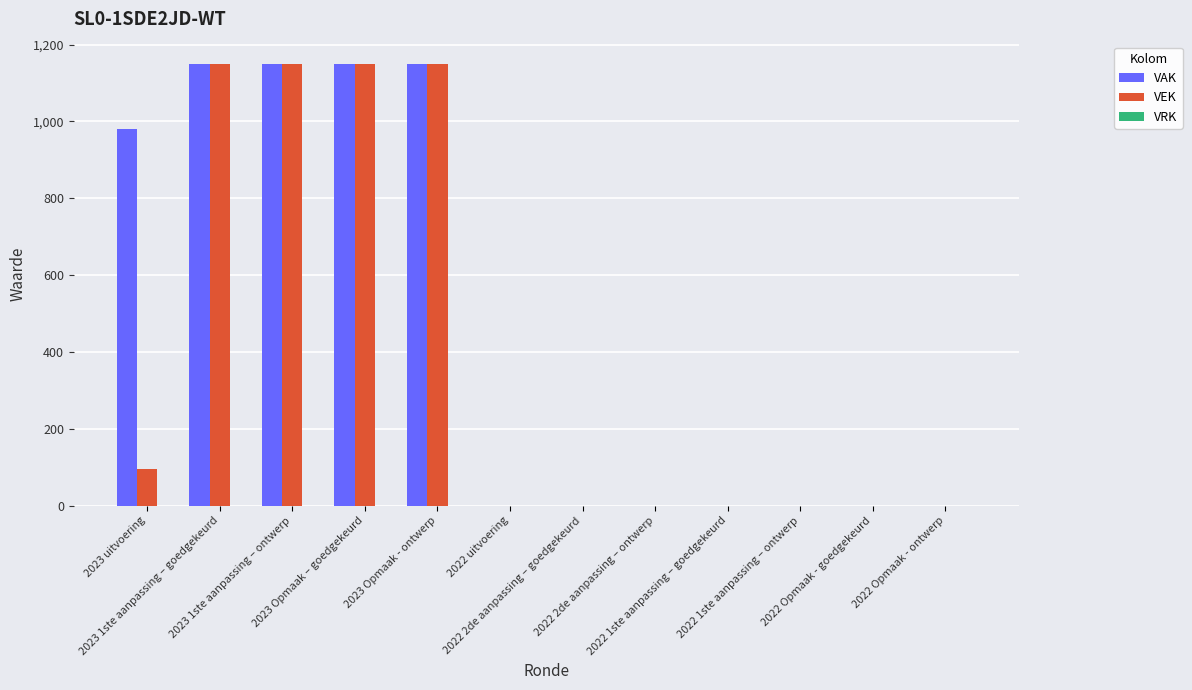

How many categories are shown in the chart?

12